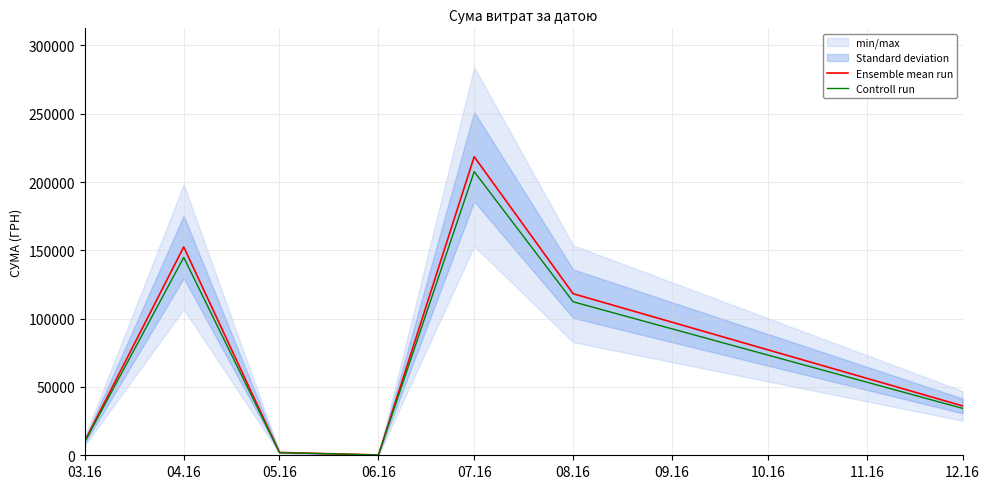

Where is the first local minimum for Controll run?

06.16